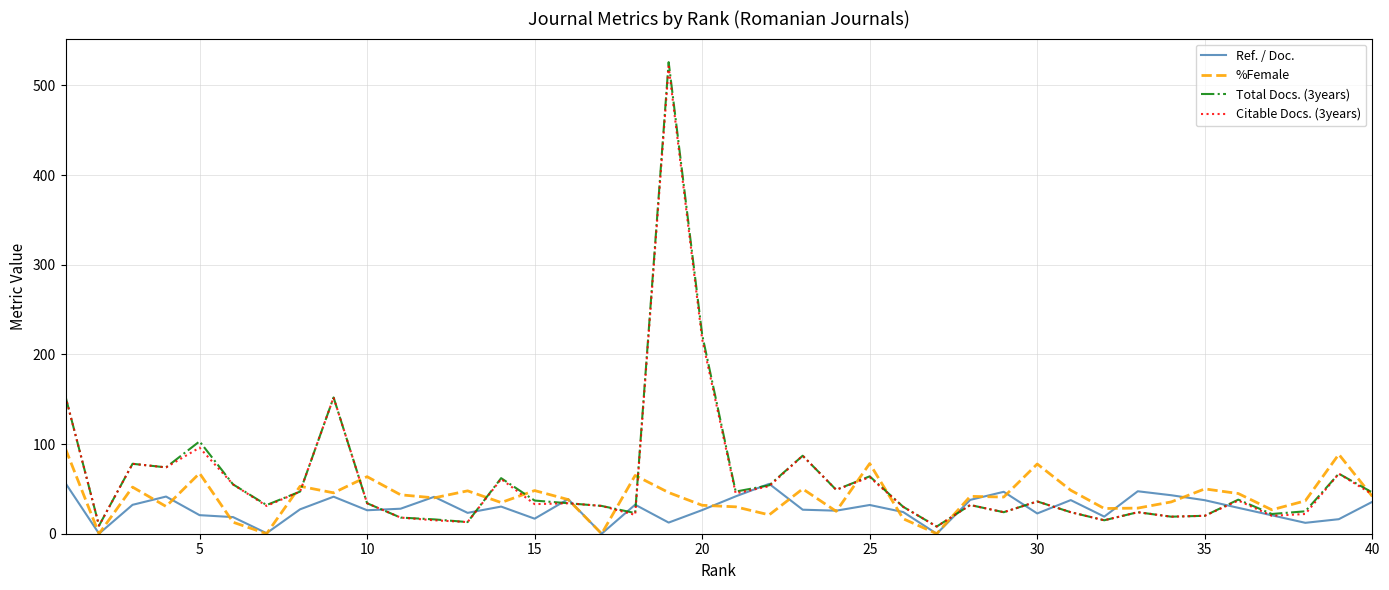

Which series has the largest range (max minus min)?

Total Docs. (3years)